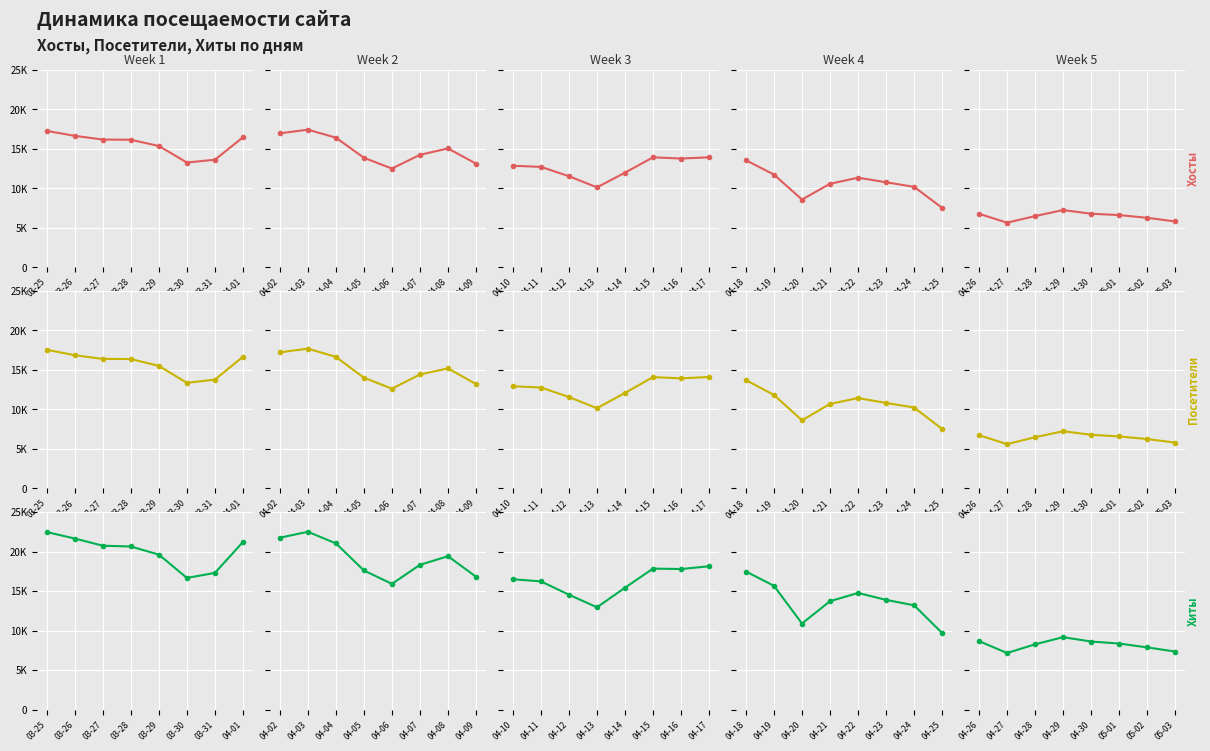

How many distinct data groups are displayed?

3